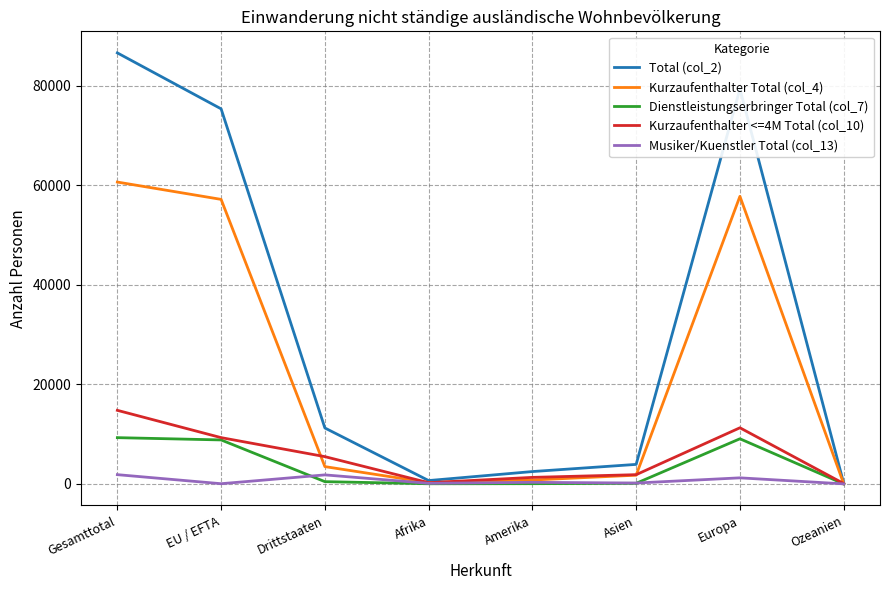

What position from the right is Ozeanien?

1